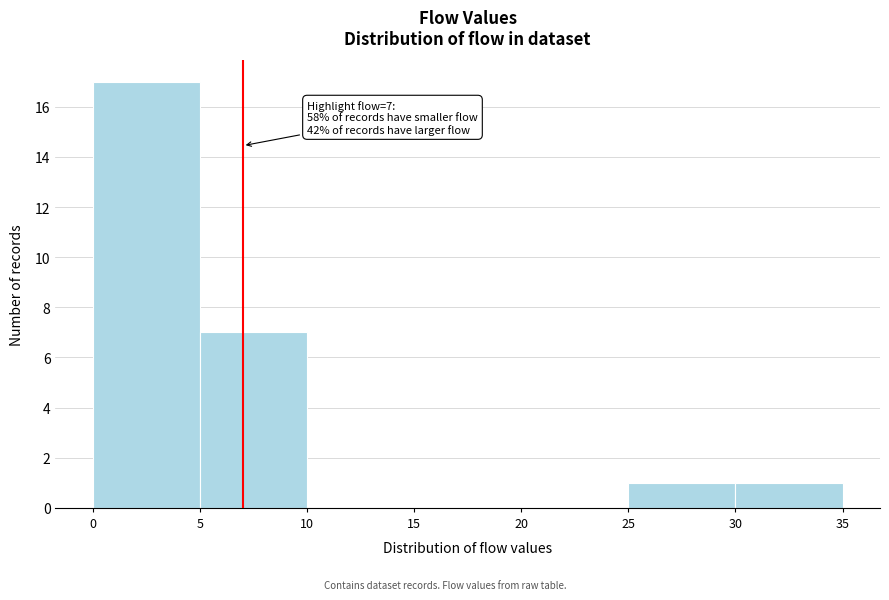

Over which range of the x-axis is the bar tallest?

0 to 5